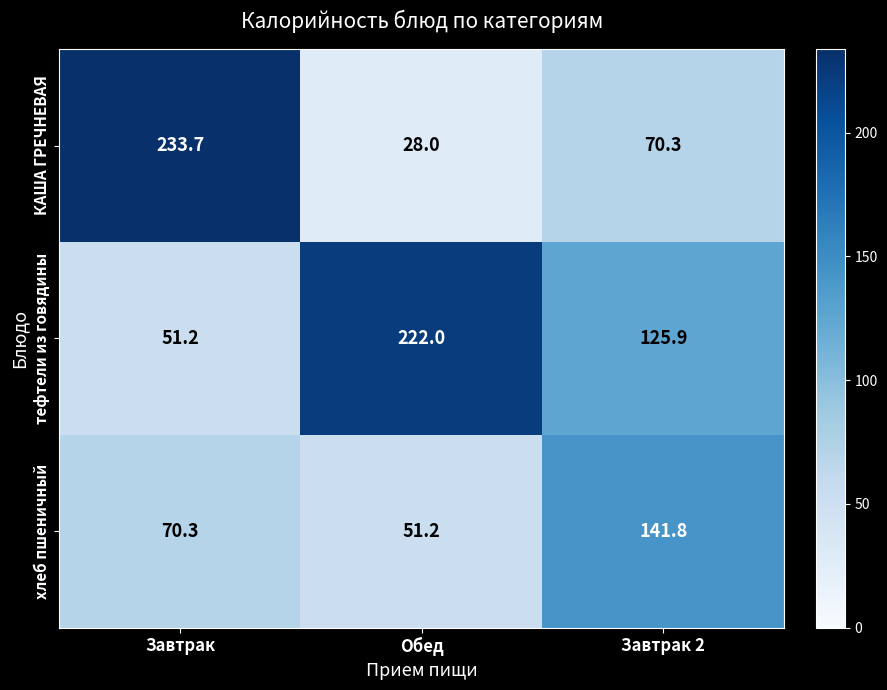

Is it true that тефтели из говядины equals 21.5 at Завтрак?

False